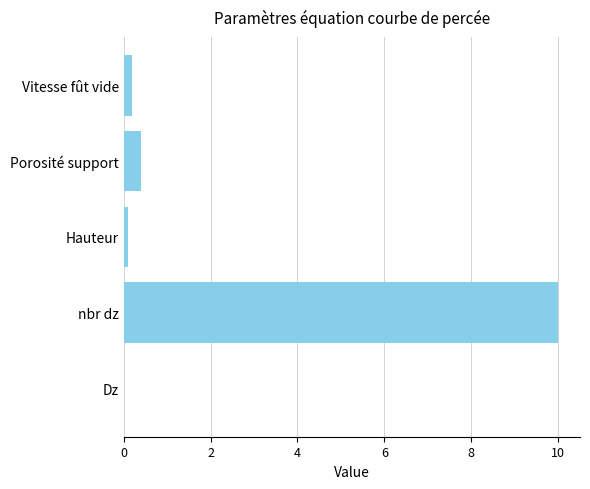

Which label corresponds to the largest value in the chart?

nbr dz